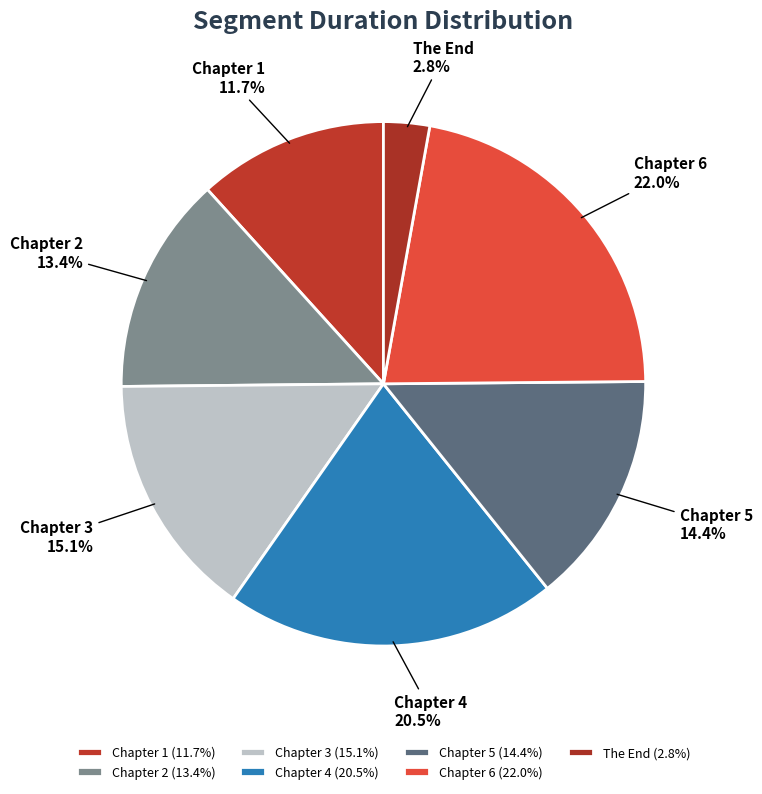

Does Chapter 5 account for over 50% of the chart?

No